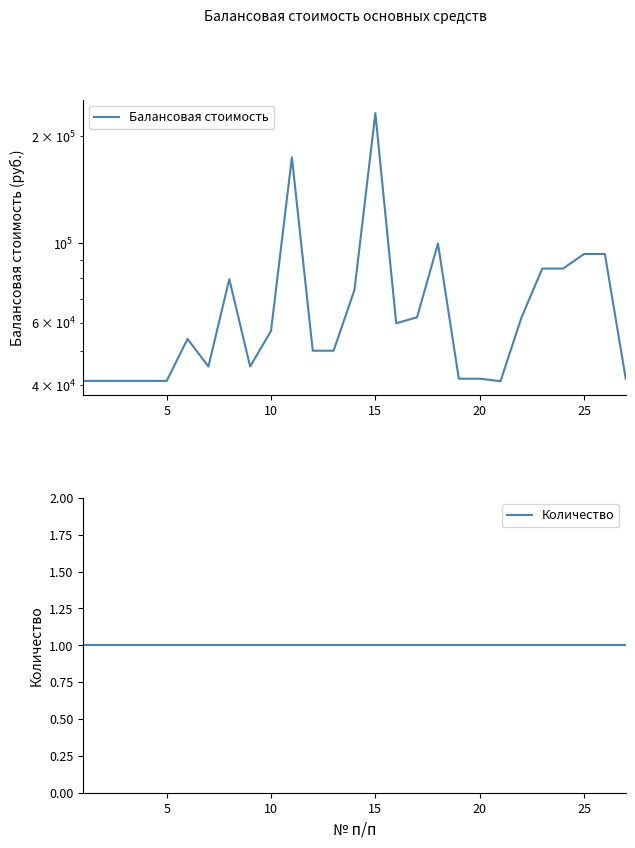

True or false: Количество and Балансовая стоимость intersect in this chart.

False